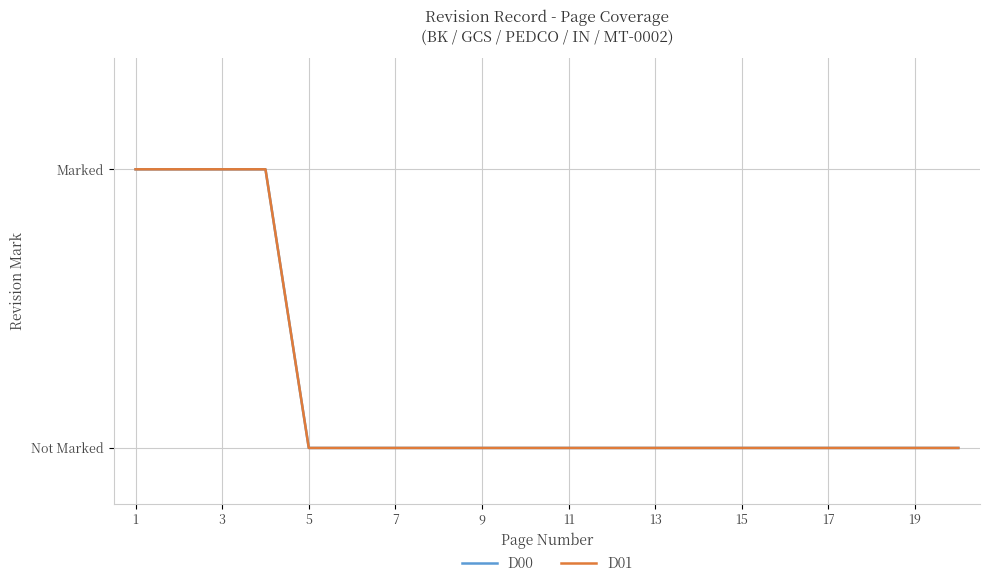

Does the chart display data point markers on the line(s)?

No